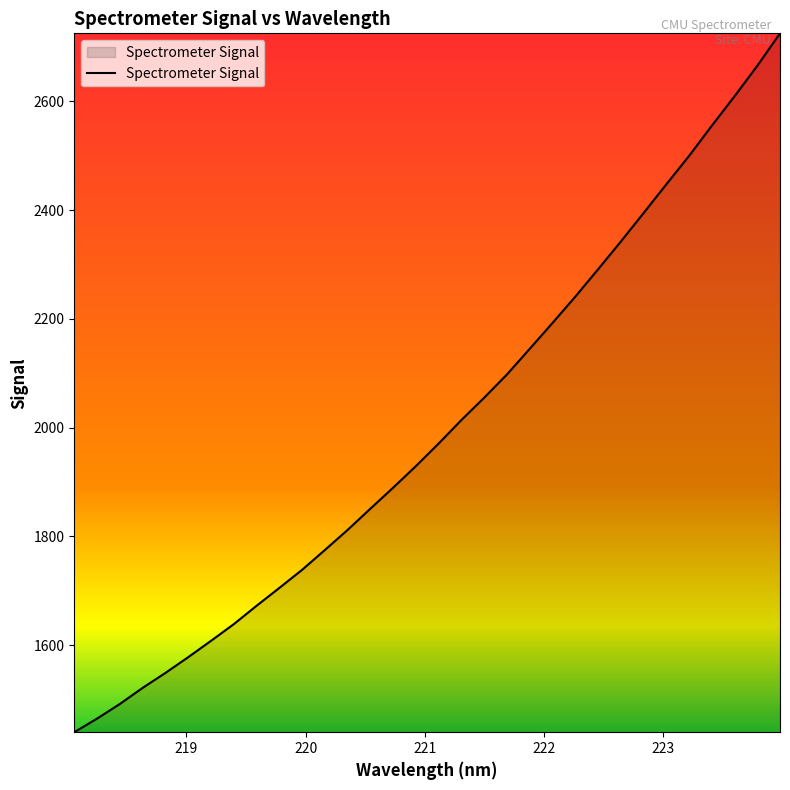

What is the minimum value shown in the chart?

1439.7